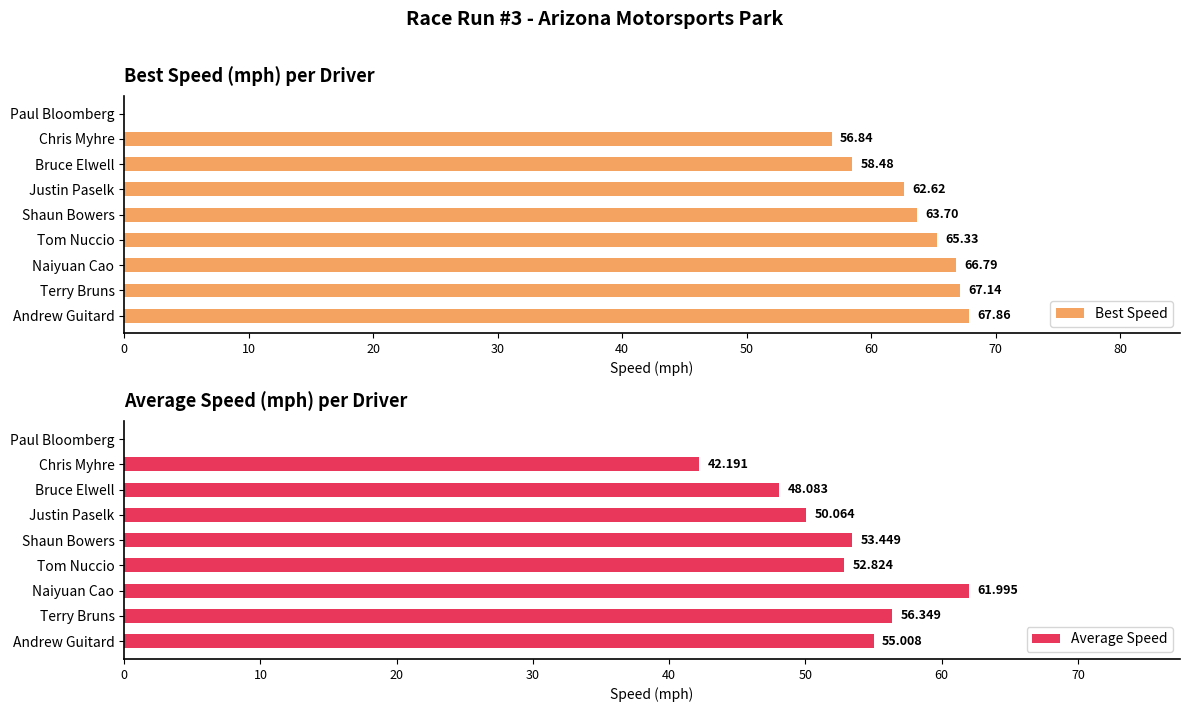

Rank the series by their maximum value, from highest to lowest.

Best Speed, Average Speed